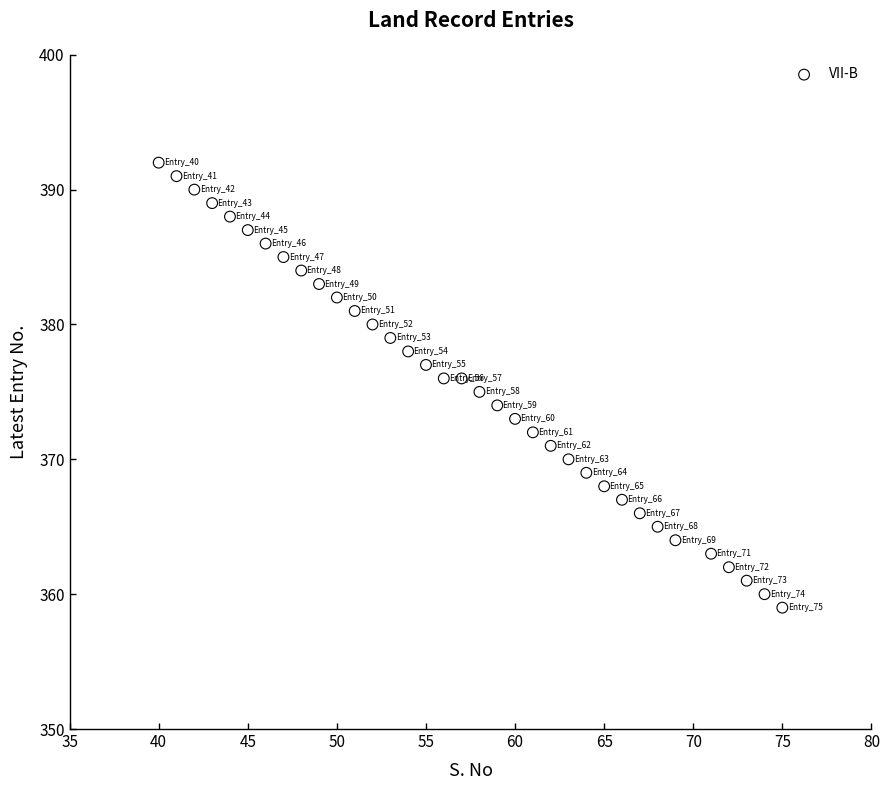

What is the range of Y values (max minus min)?

33